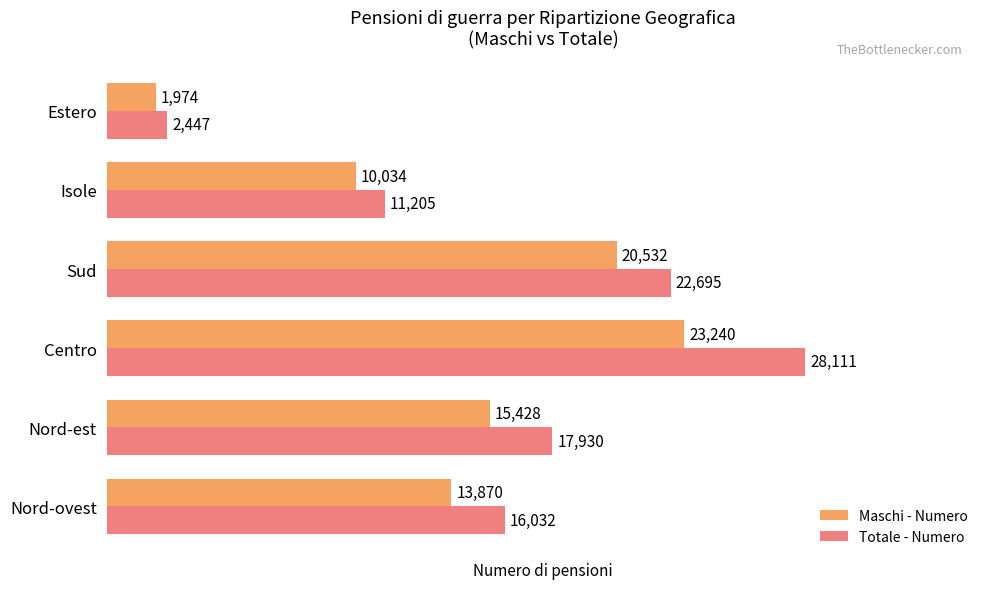

Is it true that Totale - Numero equals 14544 at Centro?

False